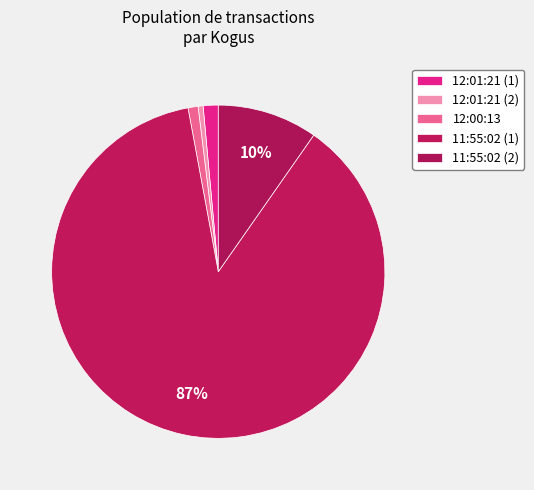

True or false: 11:55:02 (2) accounts for 10% of the total.

True